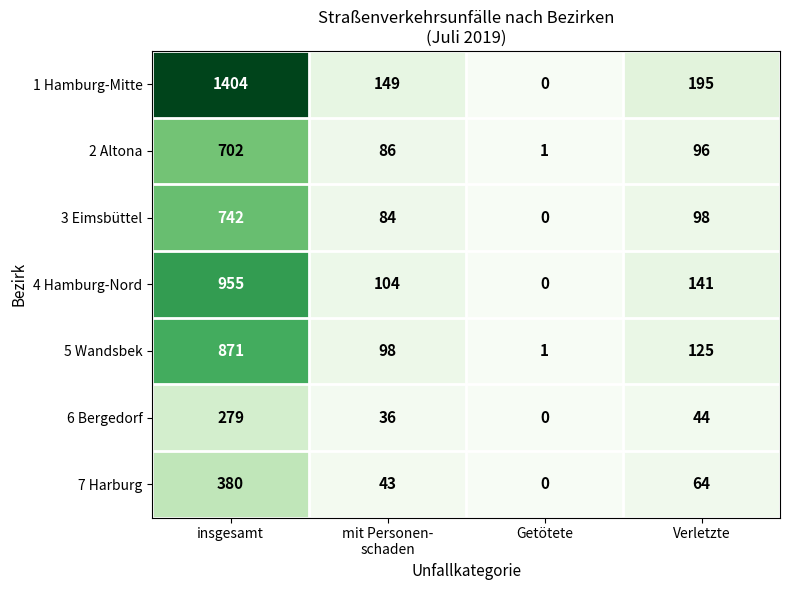

Is it true that 1 Hamburg-Mitte equals 509 at insgesamt?

False